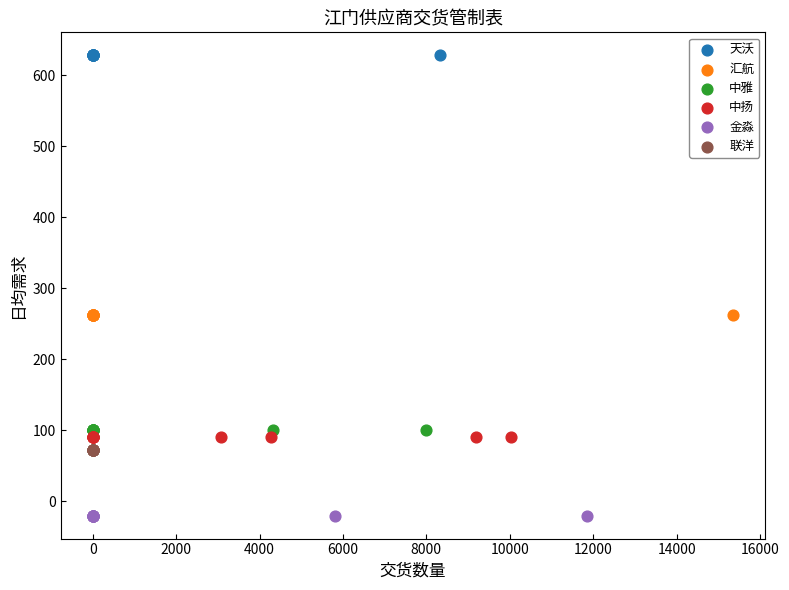

Which series reaches the maximum Y coordinate?

天沃